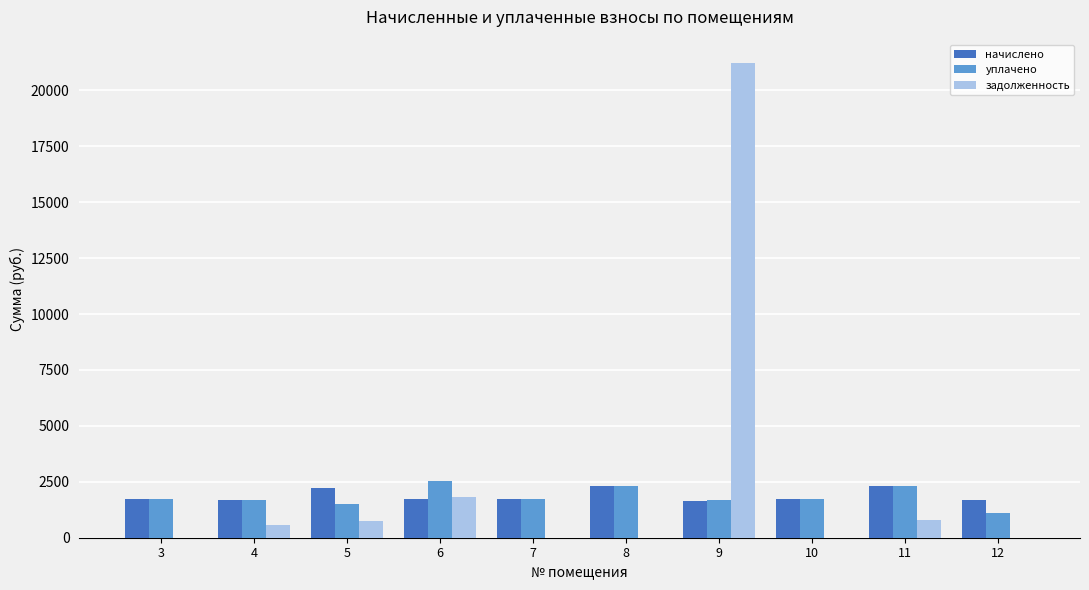

Which series changed the most between 6 and 7?

задолженность